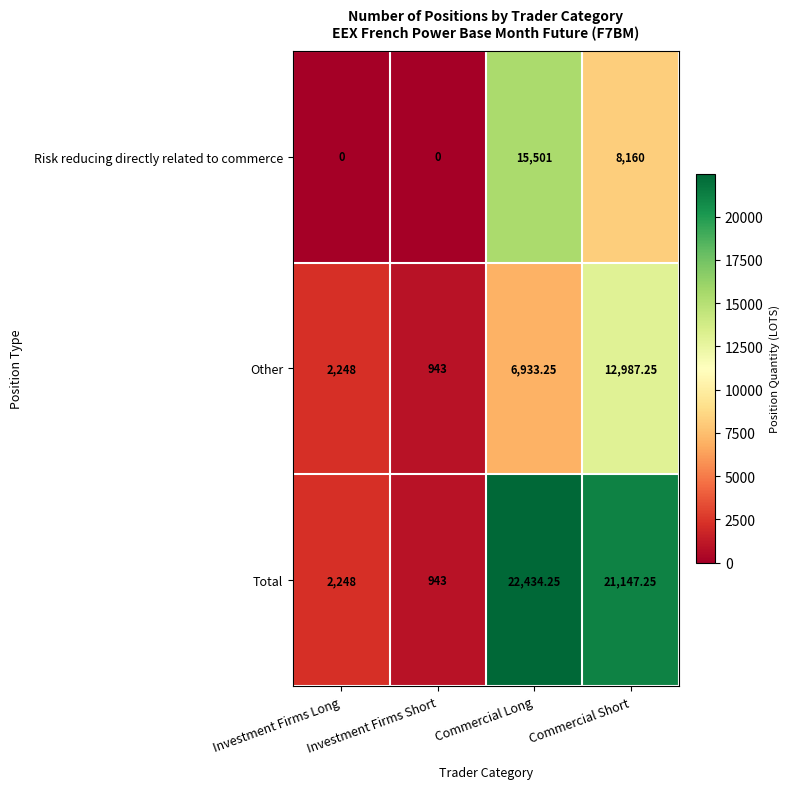

What is the difference between the highest and lowest values at Investment Firms Long?

2248.0